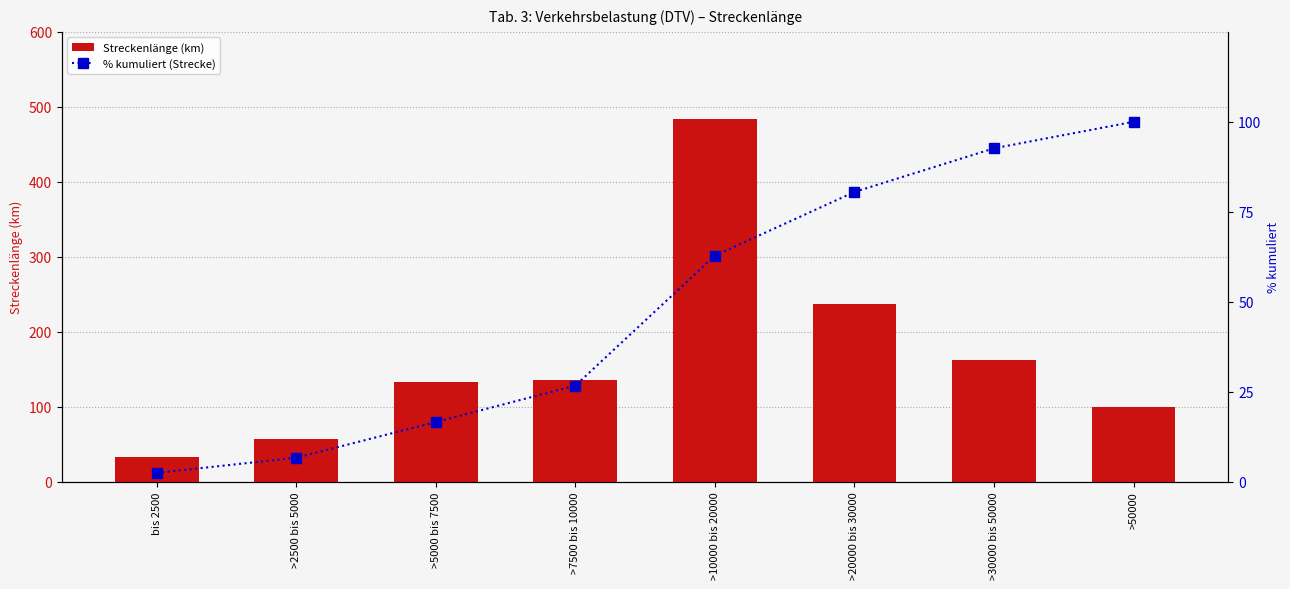

Are the bars horizontal?

No